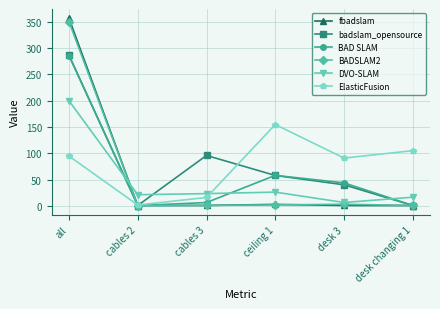

Where is BAD SLAM nearest to the value 143?

ceiling 1